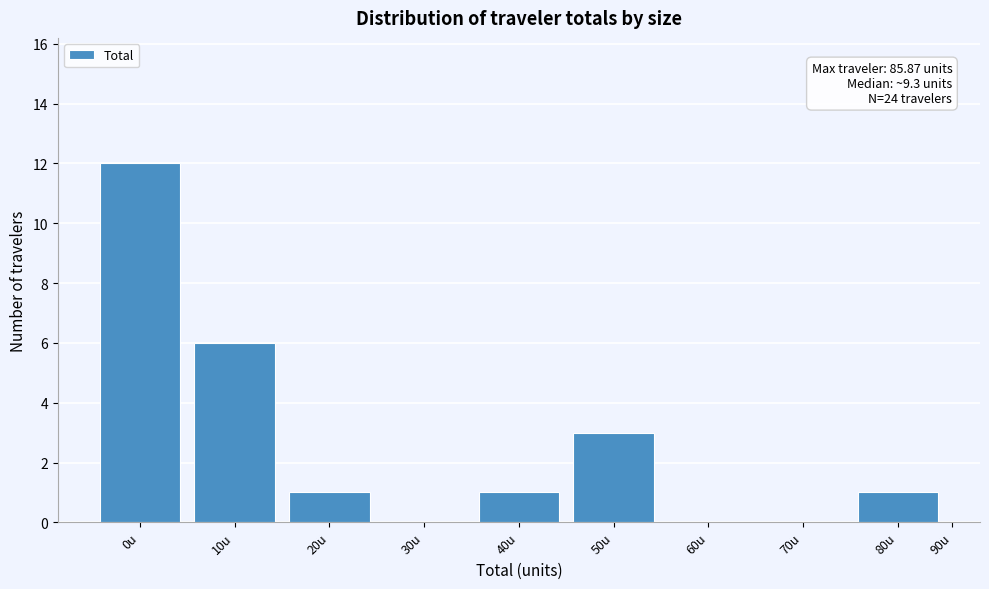

Reading left to right, extract all data points from this chart.

0u=12	10u=6	20u=1	30u=0	40u=1	50u=3	60u=0	70u=0	80u=1	90u=0